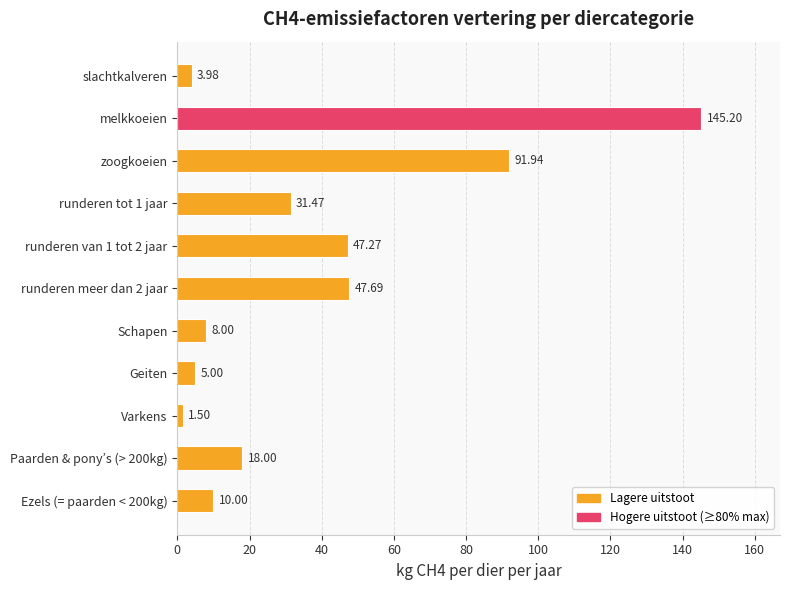

What is the sum of all values?

410.0